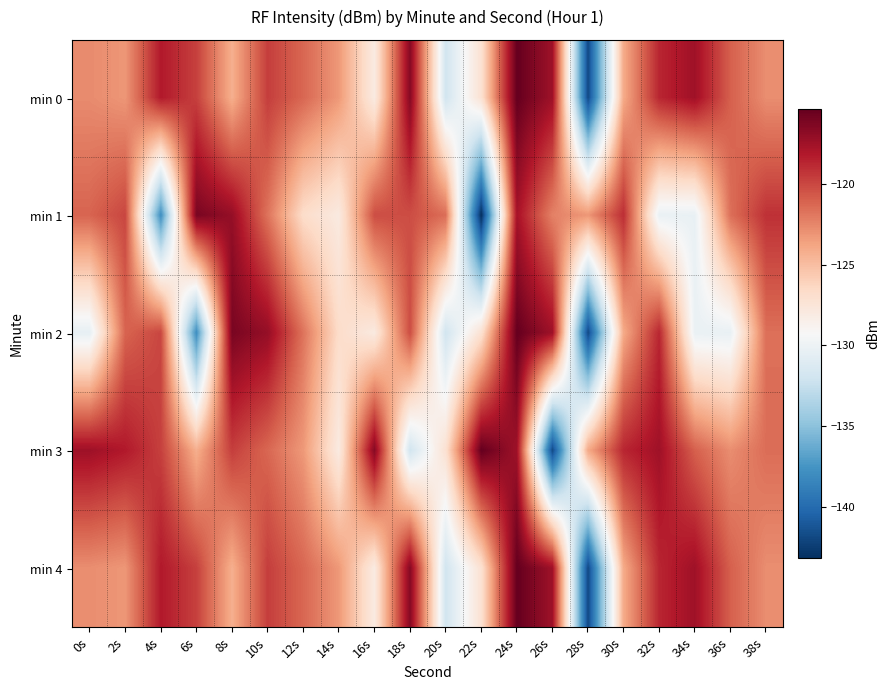

Reading right to left, extract all data points from this chart.

min 0: 38s=-122.8	36s=-121.0	34s=-117.5	32s=-118.7	30s=-124.0	28s=-141.8	26s=-117.5	24s=-115.4	22s=-127.1	20s=-131.9	18s=-116.5	16s=-128.1	14s=-123.3	12s=-121.3	10s=-119.7	8s=-124.3	6s=-119.7	4s=-118.2	2s=-123.2	0s=-122.7
min 1: 38s=-119.2	36s=-121.6	34s=-130.3	32s=-130.2	30s=-119.0	28s=-123.2	26s=-122.3	24s=-117.7	22s=-143.2	20s=-121.5	18s=-120.3	16s=-120.3	14s=-128.0	12s=-126.7	10s=-121.7	8s=-117.1	6s=-116.1	4s=-137.9	2s=-120.0	0s=-121.1
min 2: 38s=-121.6	36s=-130.3	34s=-130.2	32s=-118.7	30s=-124.0	28s=-141.8	26s=-117.5	24s=-115.4	22s=-127.1	20s=-131.9	18s=-120.3	16s=-128.0	14s=-126.7	12s=-121.7	10s=-117.1	8s=-116.1	6s=-137.9	4s=-120.0	2s=-121.1	0s=-130.5
min 3: 38s=-121.5	36s=-122.8	34s=-121.0	32s=-117.5	30s=-118.7	28s=-124.0	26s=-141.8	24s=-117.5	22s=-115.4	20s=-127.1	18s=-131.9	16s=-116.5	14s=-128.1	12s=-123.3	10s=-121.3	8s=-119.7	6s=-124.3	4s=-119.7	2s=-118.2	0s=-117.5
min 4: 38s=-122.8	36s=-121.0	34s=-117.5	32s=-118.7	30s=-124.0	28s=-141.8	26s=-117.5	24s=-115.4	22s=-127.1	20s=-131.9	18s=-116.5	16s=-128.1	14s=-123.3	12s=-121.3	10s=-119.7	8s=-124.3	6s=-119.7	4s=-118.2	2s=-123.2	0s=-122.8